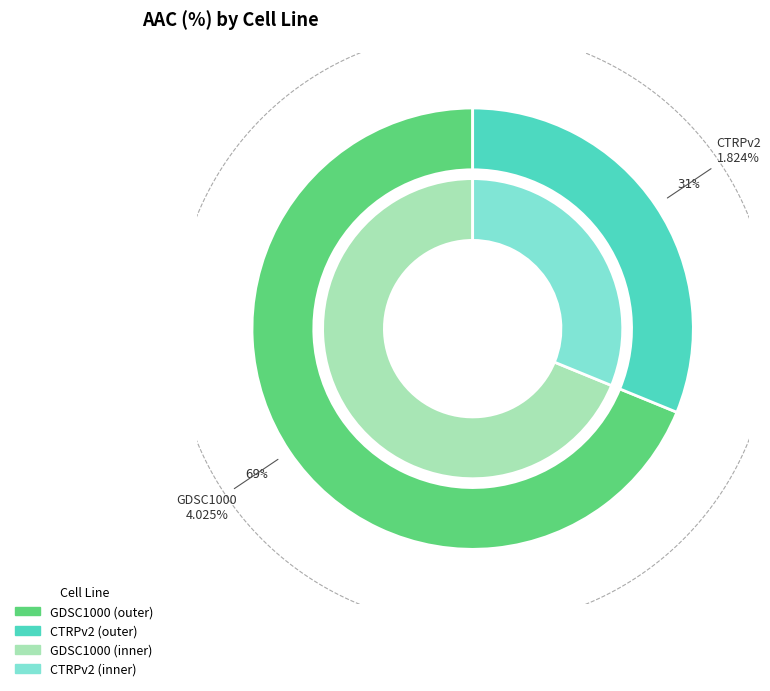

Rank the categories by value from highest to lowest.

GDSC1000, CTRPv2